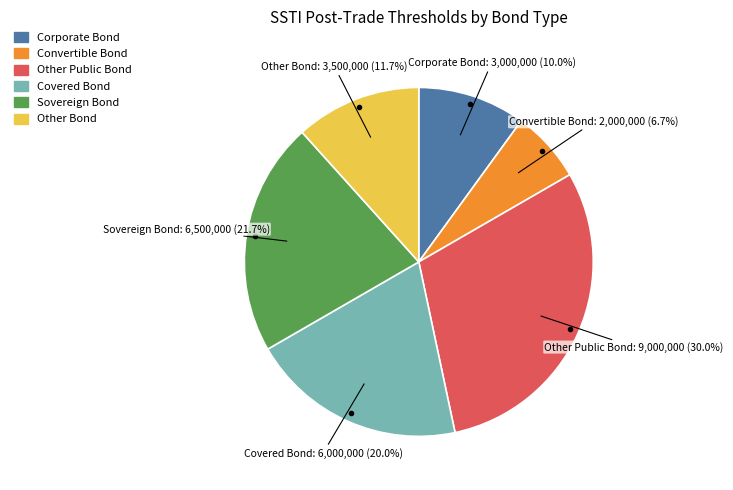

Approximately how many times larger is the value at Corporate Bond compared to Sovereign Bond?

0.5